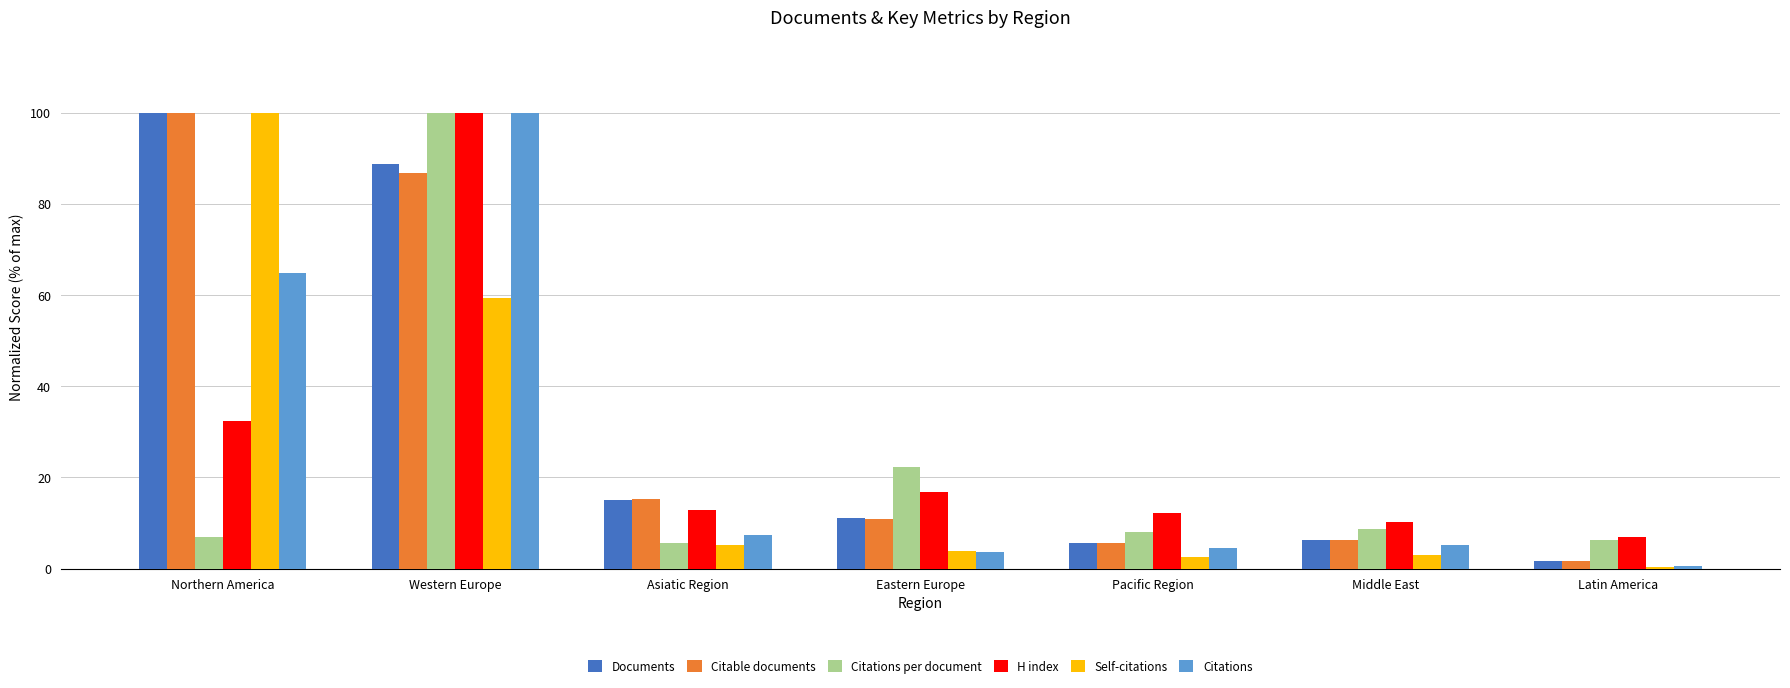

Is the value of Self-citations at Northern America greater than the value of Citations per document at Asiatic Region?

Yes